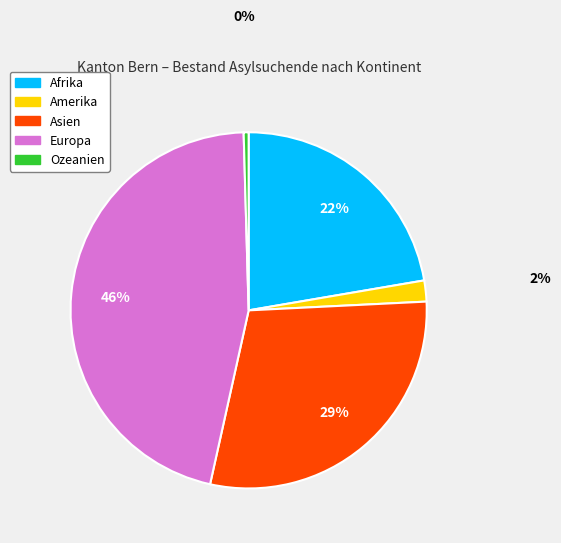

Do Europa and Afrika together represent more than half of the pie?

Yes